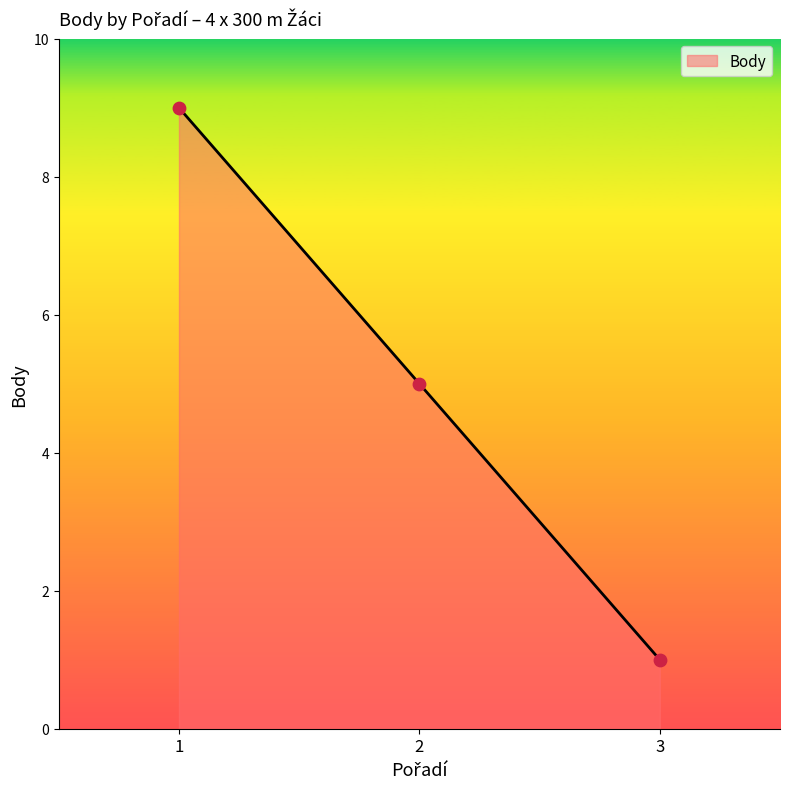

What is the change in value from 2 to 3?

-4